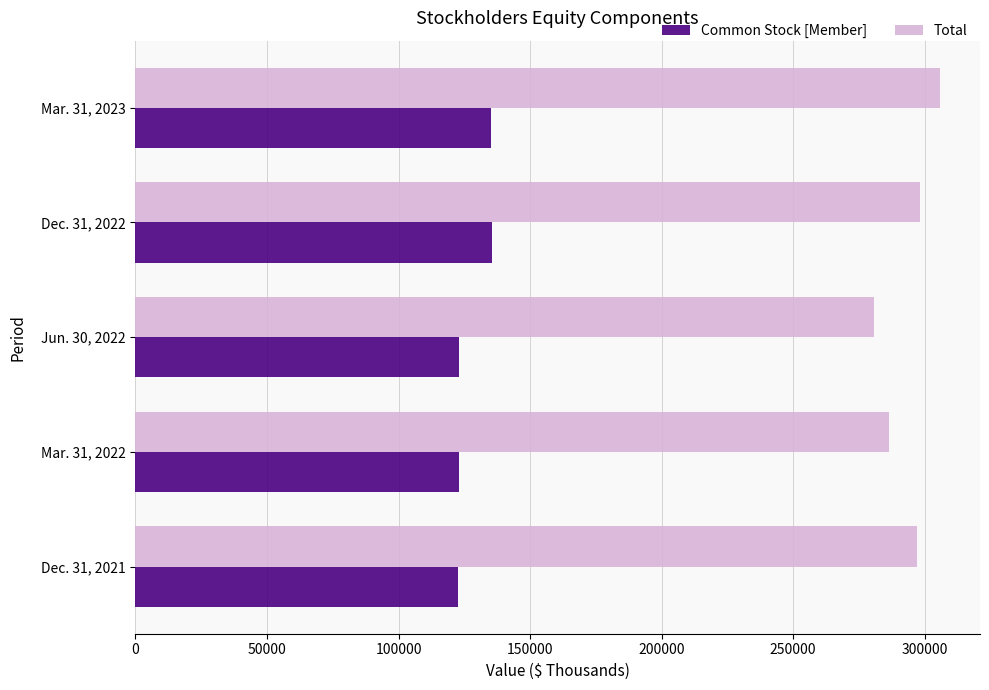

What is the greatest value displayed?

305757